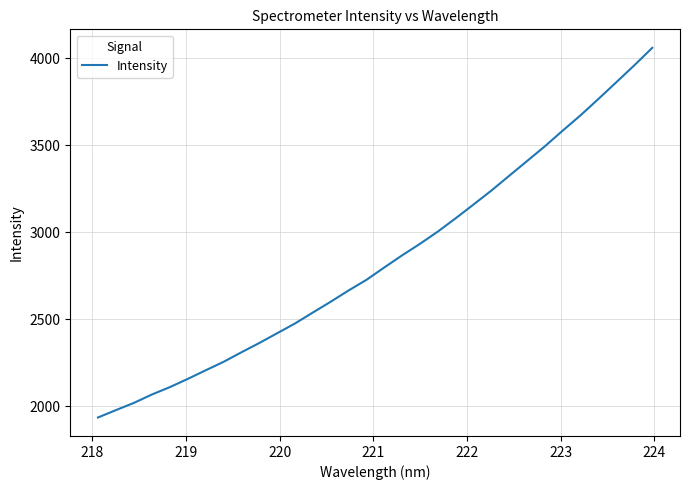

What is the difference between the maximum and minimum values?

2123.6